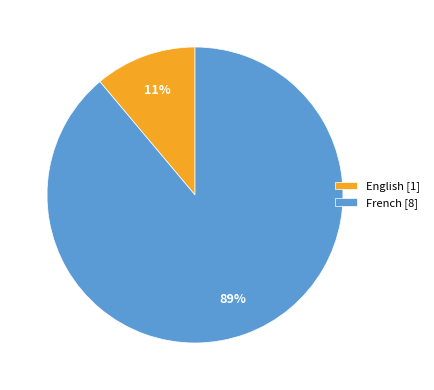

What is the smallest slice in the pie chart?

English